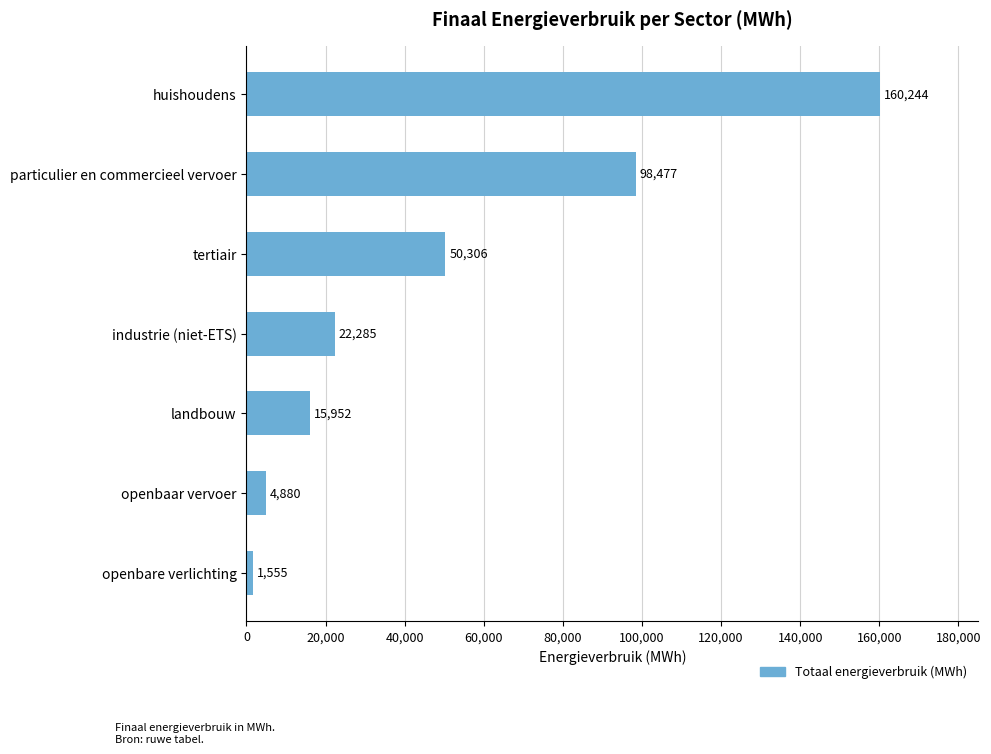

At which category does the chart reach its peak across all series?

huishoudens